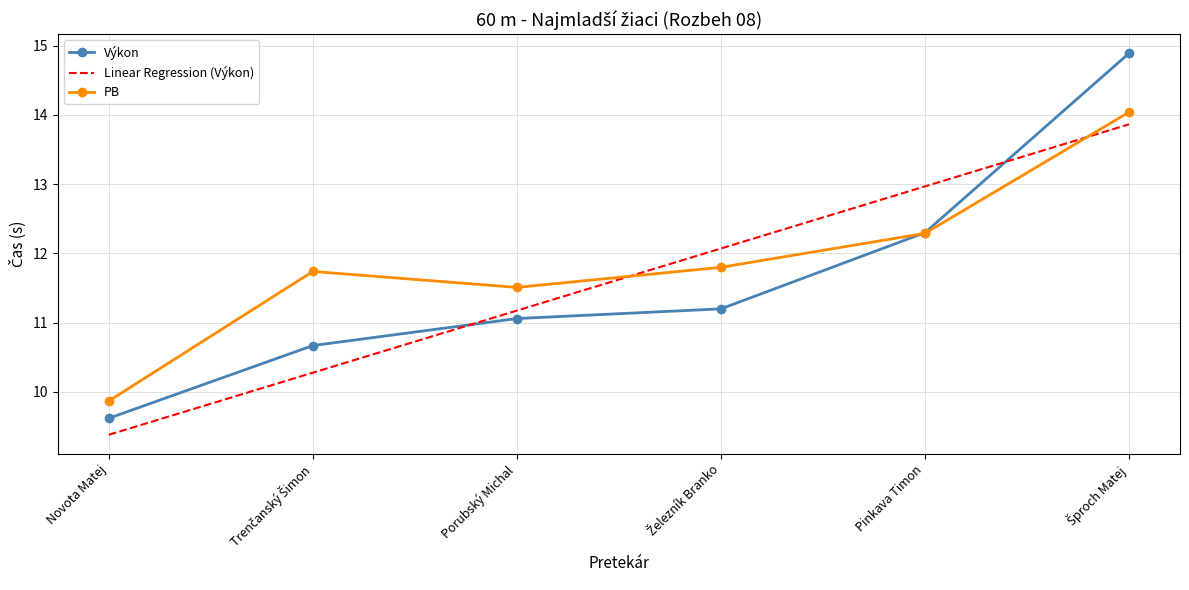

List the series in order of their peak value, lowest first.

Linear Regression (Výkon), PB, Výkon